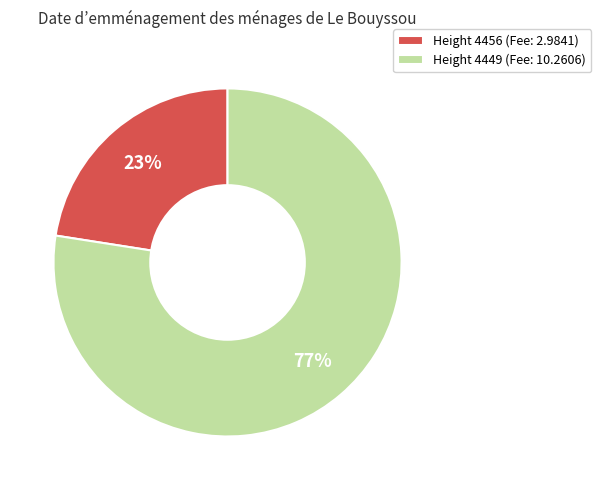

Is the sum of Height 4449 (Fee: 10.2606) and Height 4456 (Fee: 2.9841) greater than half?

Yes